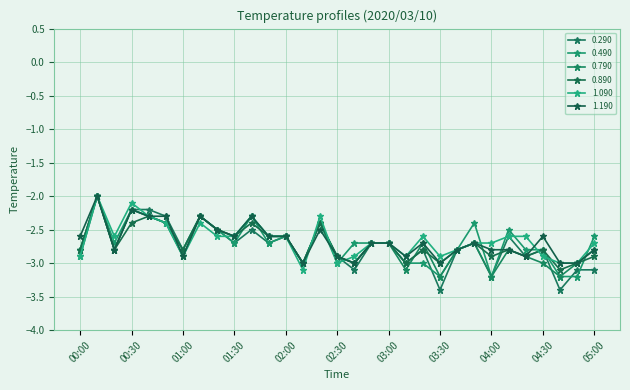

Reading right to left, what are all the values shown in this chart?

0.290: -3.1	-3.1	-3.4	-2.8	-2.9	-2.6	-3.2	-2.7	-2.8	-3.4	-2.8	-3.0	-2.7	-2.7	-3.1	-2.9	-2.4	-3.0	-2.6	-2.7	-2.5	-2.7	-2.5	-2.3	-2.8	-2.3	-2.2	-2.2	-2.8	-2.0	-2.9
0.490: -2.6	-3.2	-3.2	-2.8	-2.8	-2.5	-3.2	-2.4	-2.8	-3.2	-3.0	-3.0	-2.7	-2.7	-2.7	-3.0	-2.4	-3.0	-2.6	-2.7	-2.3	-2.7	-2.5	-2.3	-2.8	-2.4	-2.3	-2.2	-2.7	-2.0	-2.8
0.790: -2.8	-3.0	-3.2	-3.0	-2.9	-2.8	-3.2	-2.7	-2.8	-3.2	-2.7	-3.1	-2.7	-2.7	-3.0	-2.9	-2.4	-3.0	-2.6	-2.6	-2.3	-2.6	-2.5	-2.3	-2.9	-2.4	-2.3	-2.2	-2.8	-2.0	-2.8
0.890: -2.9	-3.0	-3.1	-2.8	-2.9	-2.8	-2.9	-2.7	-2.8	-3.0	-2.8	-3.0	-2.7	-2.7	-3.0	-2.9	-2.4	-3.0	-2.6	-2.6	-2.4	-2.6	-2.5	-2.3	-2.8	-2.4	-2.3	-2.4	-2.8	-2.0	-2.8
1.090: -2.7	-3.0	-3.0	-2.9	-2.6	-2.6	-2.7	-2.7	-2.8	-2.9	-2.6	-2.9	-2.7	-2.7	-2.9	-3.0	-2.3	-3.1	-2.6	-2.6	-2.3	-2.6	-2.6	-2.4	-2.9	-2.4	-2.3	-2.1	-2.6	-2.0	-2.9
1.190: -2.8	-3.0	-3.0	-2.6	-2.9	-2.8	-2.8	-2.7	-2.8	-3.0	-2.7	-2.9	-2.7	-2.7	-3.0	-2.9	-2.5	-3.0	-2.6	-2.6	-2.3	-2.6	-2.5	-2.3	-2.9	-2.3	-2.3	-2.2	-2.8	-2.0	-2.6